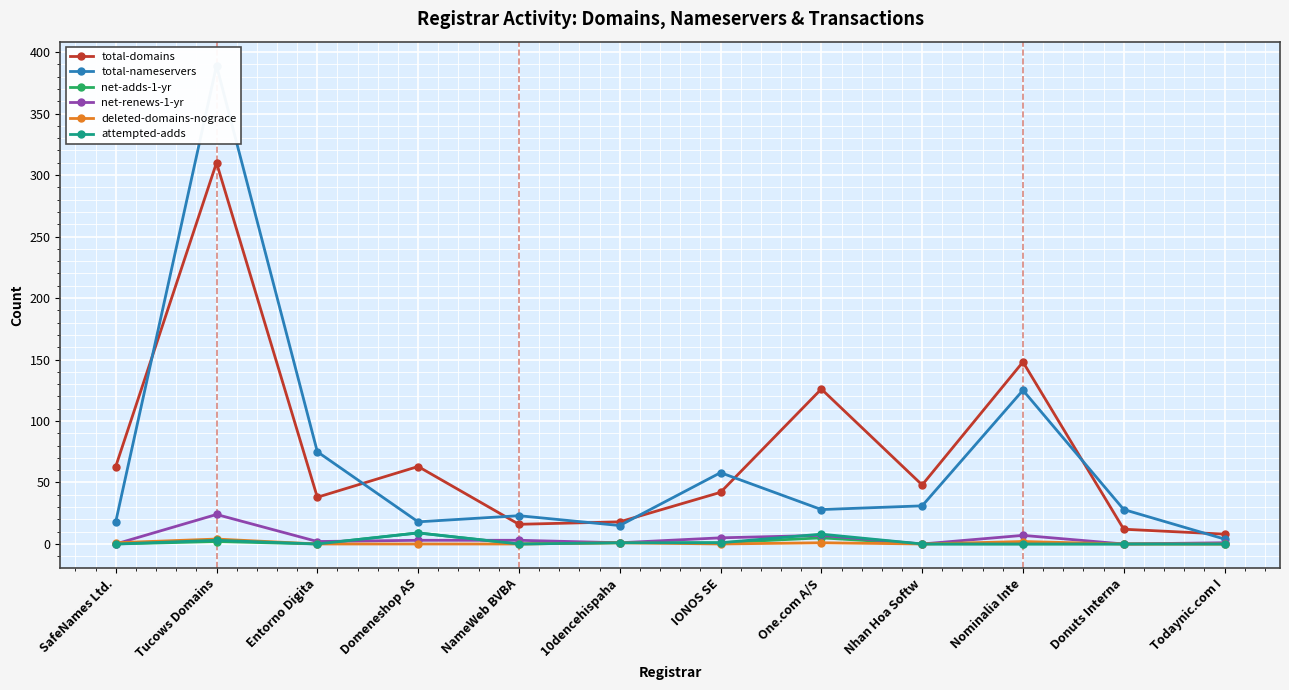

What is the label of the 11th point from the left?

Donuts Interna